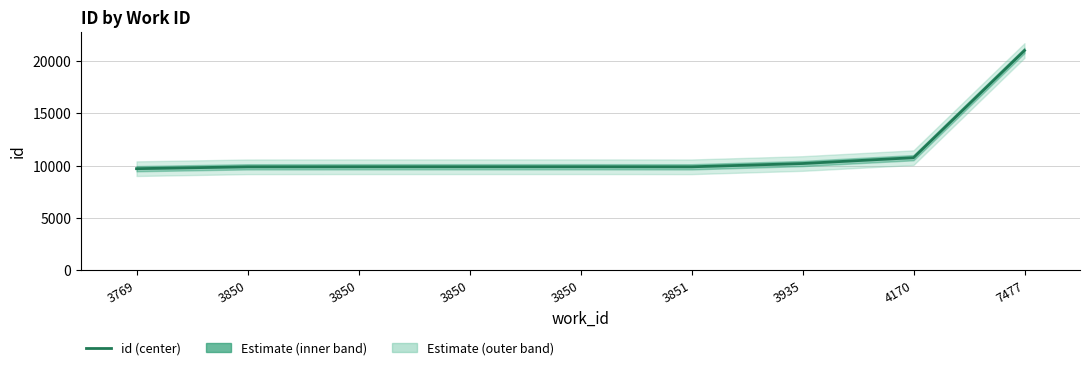

Rank the categories by value from highest to lowest.

7477, 4170, 3935, 3850, 3850, 3850, 3851, 3850, 3769